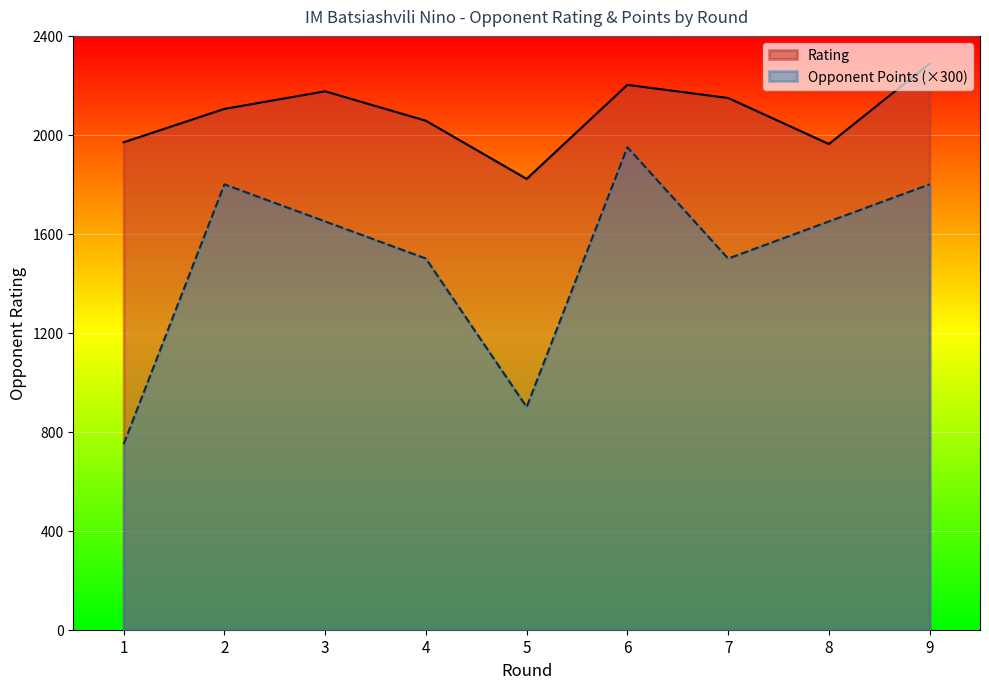

At which label does Rating first exceed 2105?

3